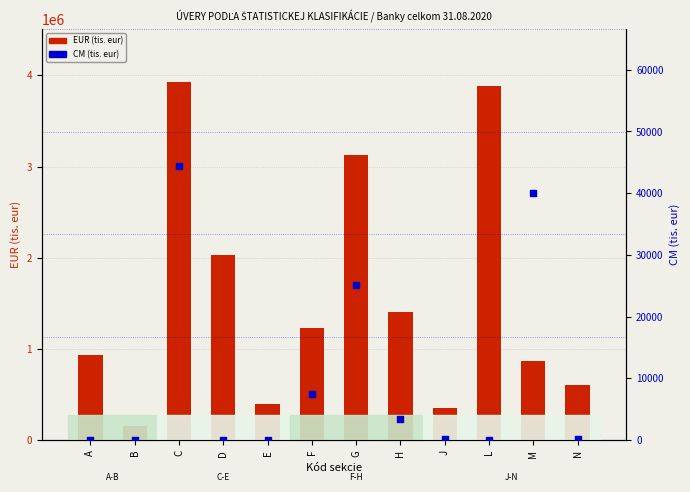

At which category is the sum across all series the highest?

C